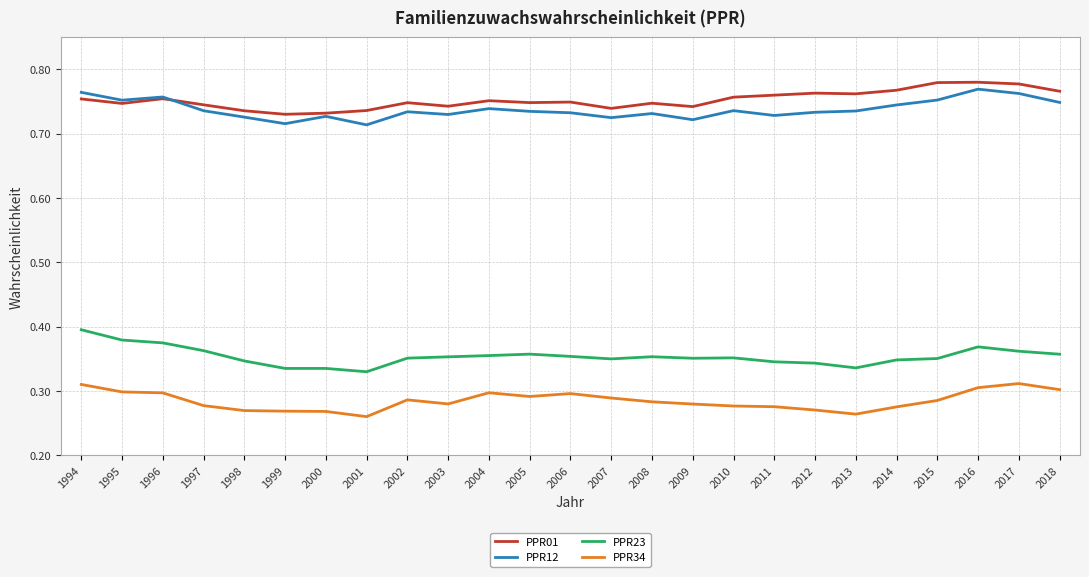

True or false: PPR34 and PPR12 cross at least once.

False